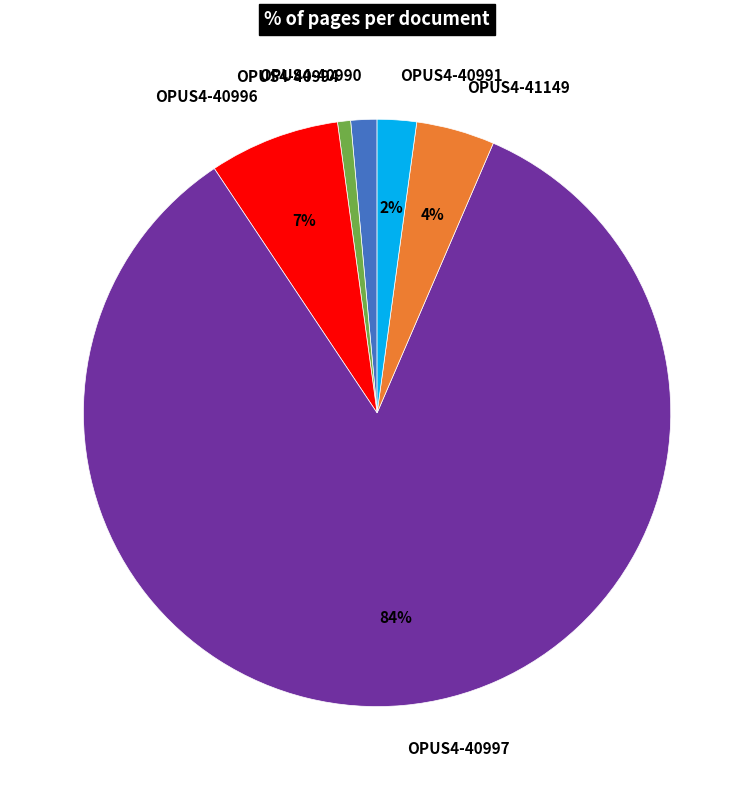

Approximately how many times larger is the value at OPUS4-40994 compared to OPUS4-40996?

0.1